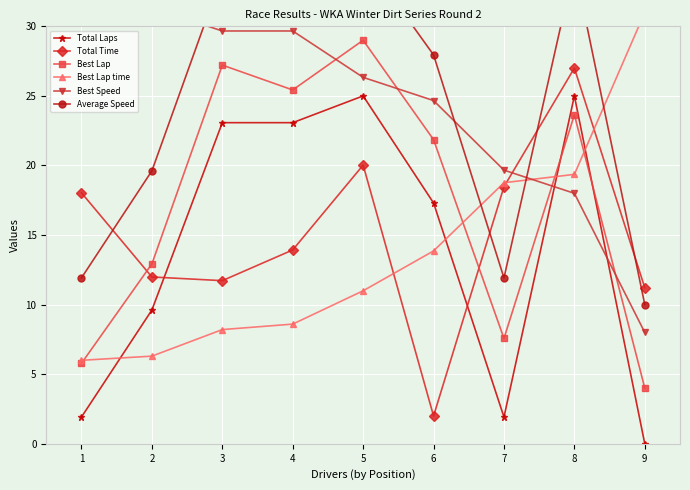

Which series has the widest spread of values?

Total Laps